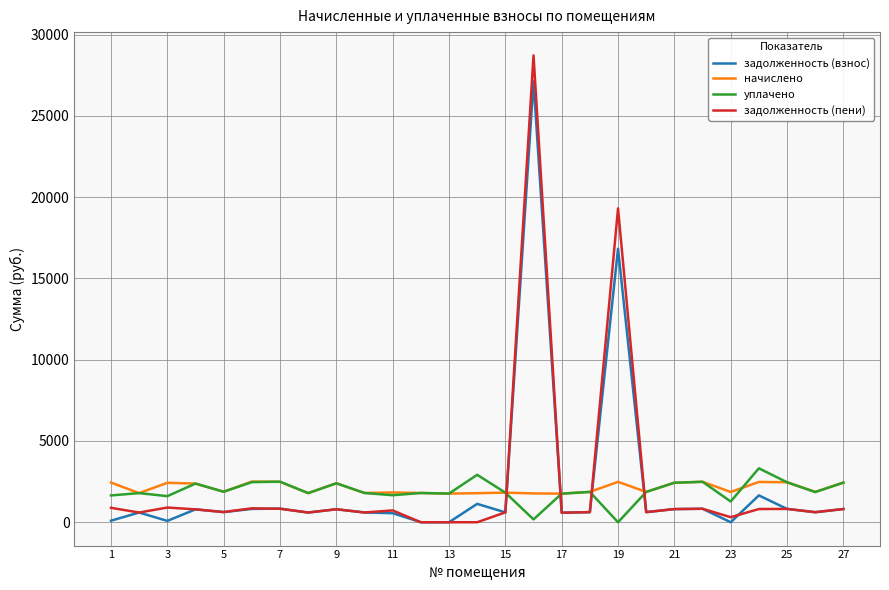

Which series has the widest spread of values?

задолженность (пени)